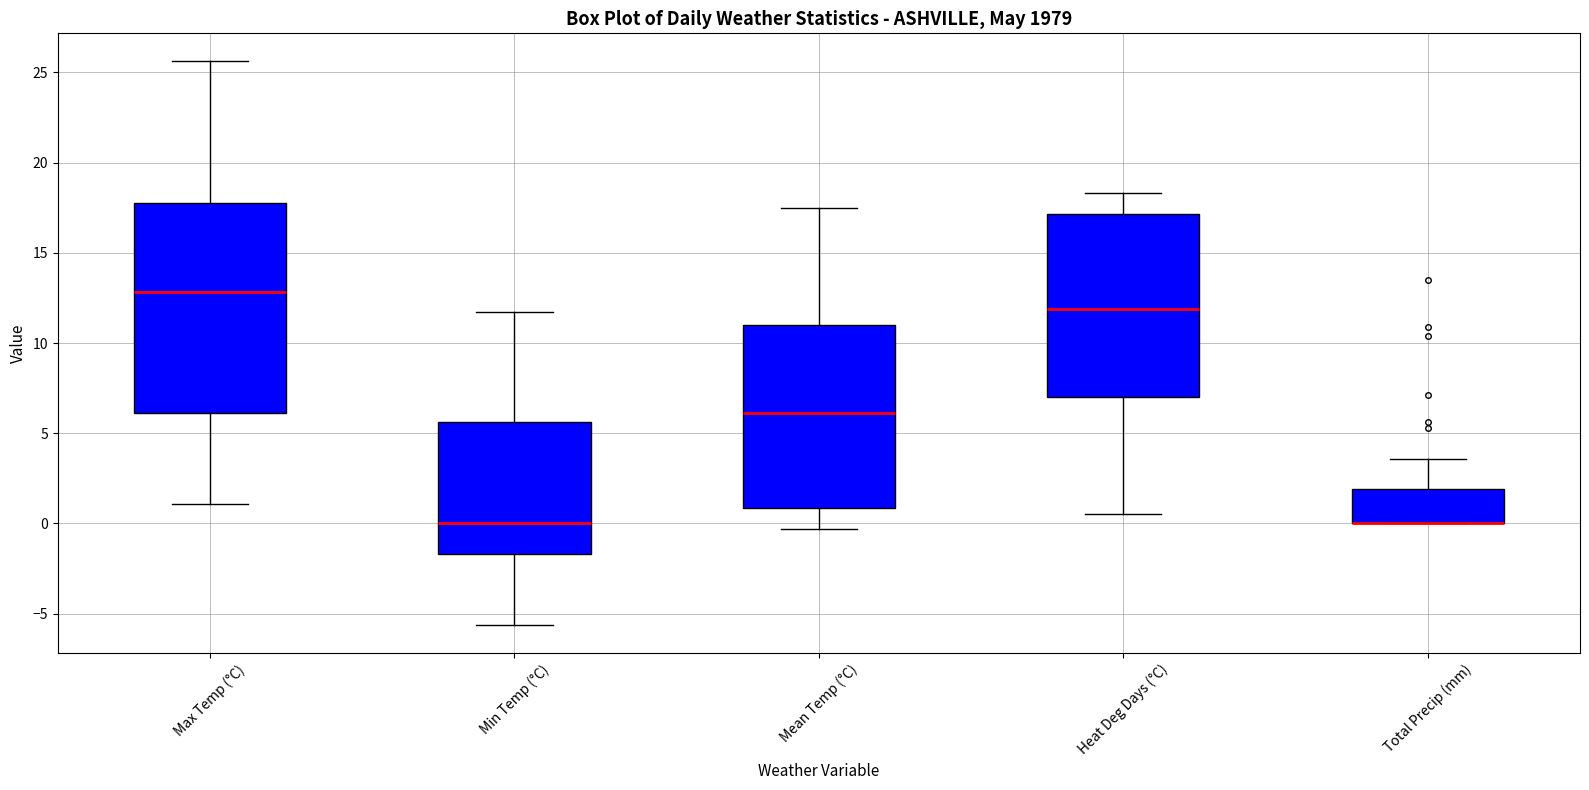

Where is the lower edge of the box for Total Precip (mm) on the y-axis? The values are not printed on the chart, so give them approximately, as read against the axis.

0.0